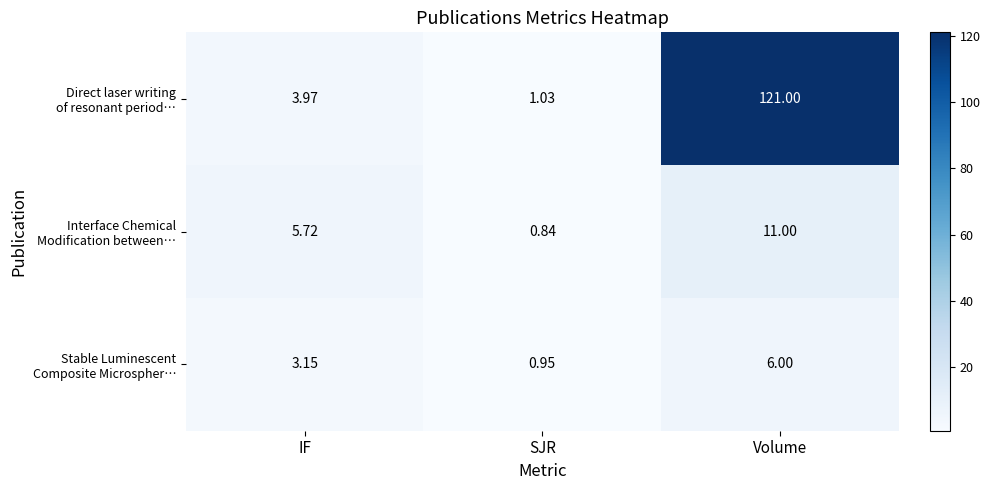

At which category does the chart reach its minimum across all series?

SJR